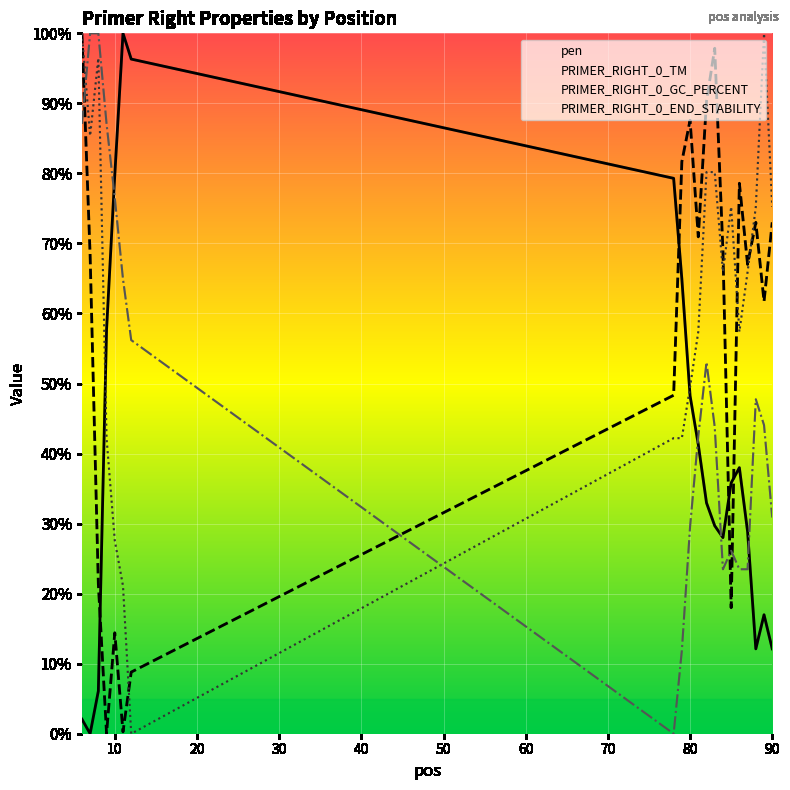

After their last crossing, which series has the higher values: pen or PRIMER_RIGHT_0_GC_PERCENT?

PRIMER_RIGHT_0_GC_PERCENT